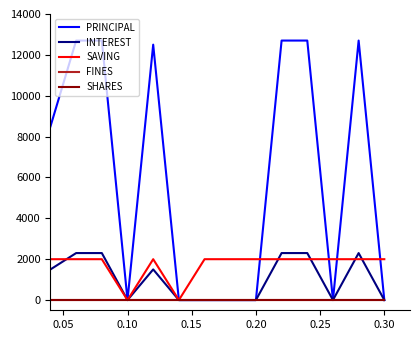

How many lines are shown in the chart?

5